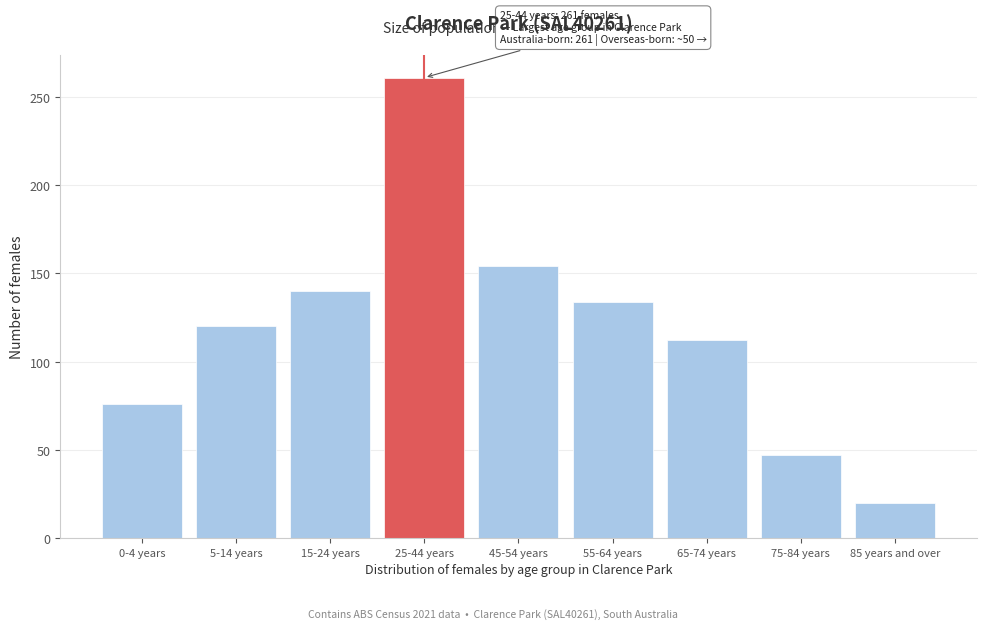

Reading left to right, list all the values displayed in this chart.

76	120	140	261	154	134	112	47	20